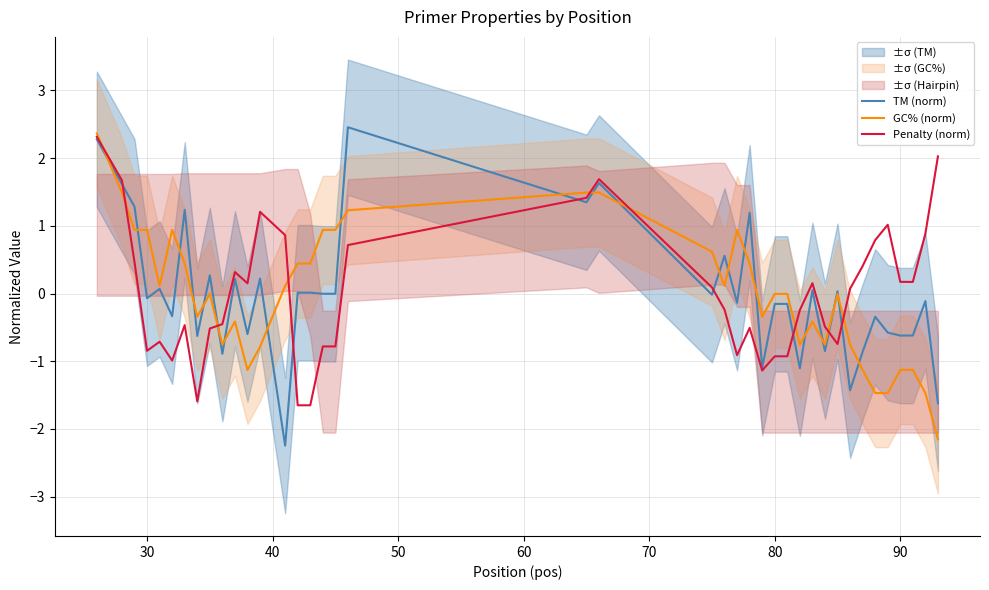

True or false: TM (norm) has a value of -0.6 at 90.

True